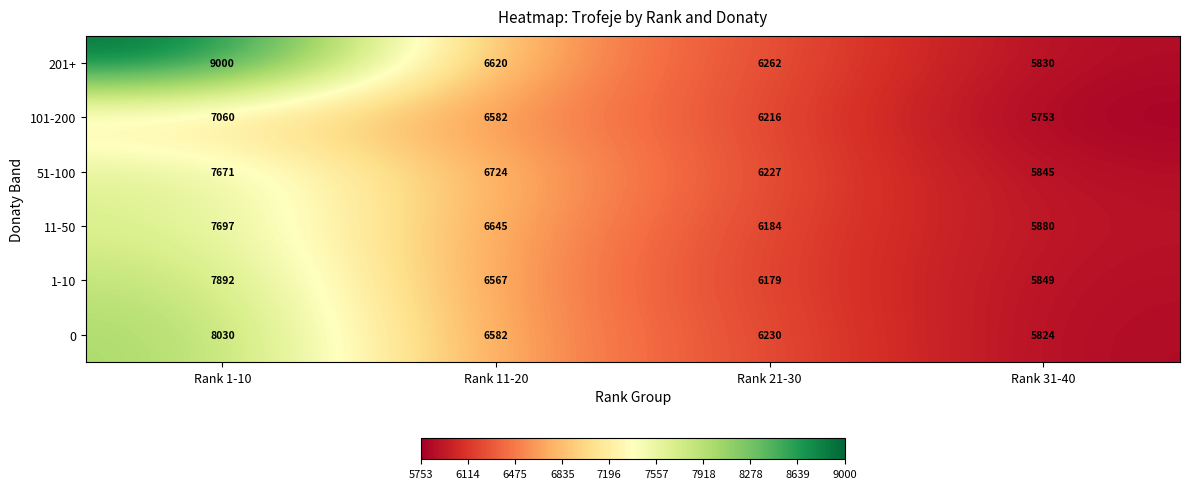

Rank the series at Rank 1-10 from lowest to highest value.

101-200, 51-100, 11-50, 1-10, 0, 201+